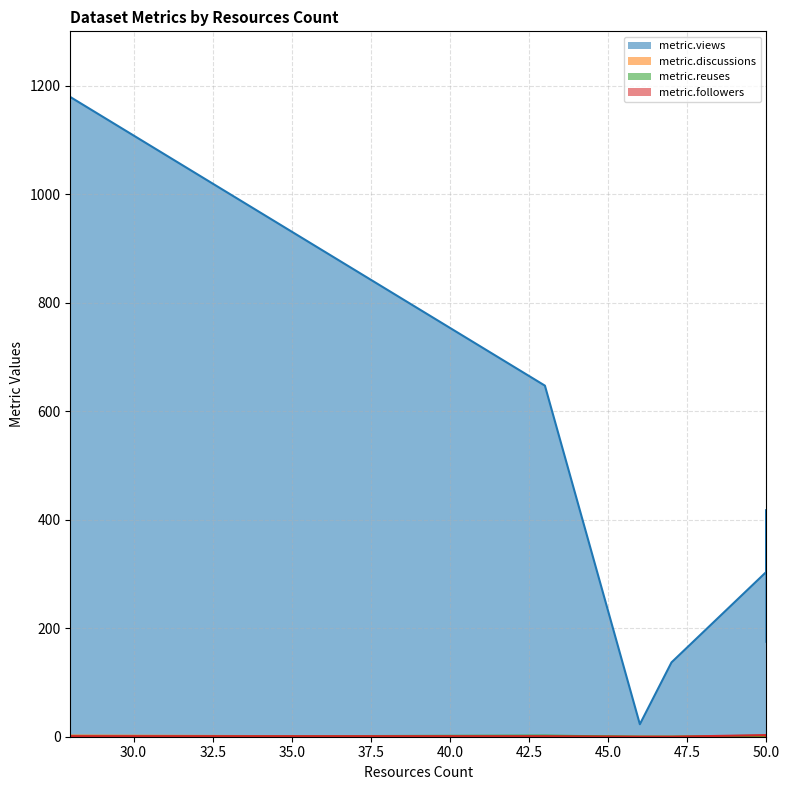

Which series has the largest total across all categories?

metric.views